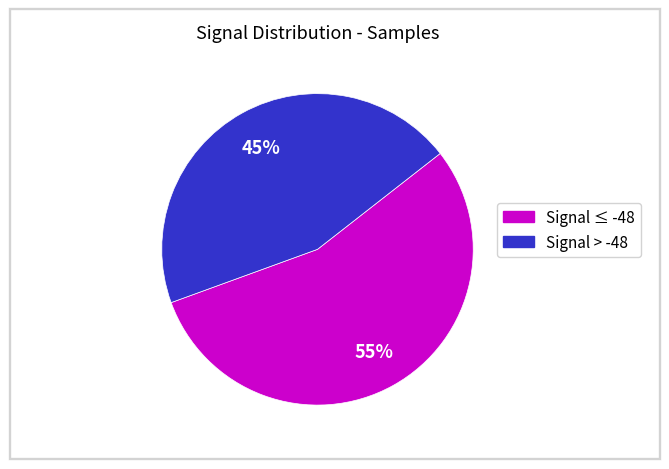

How many slices are in this pie chart?

2